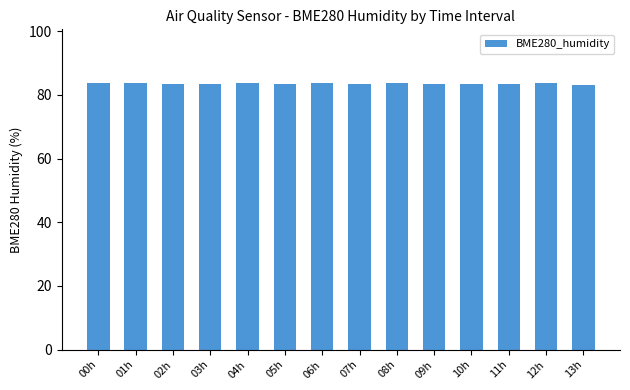

What is the maximum value shown in the chart?

83.8